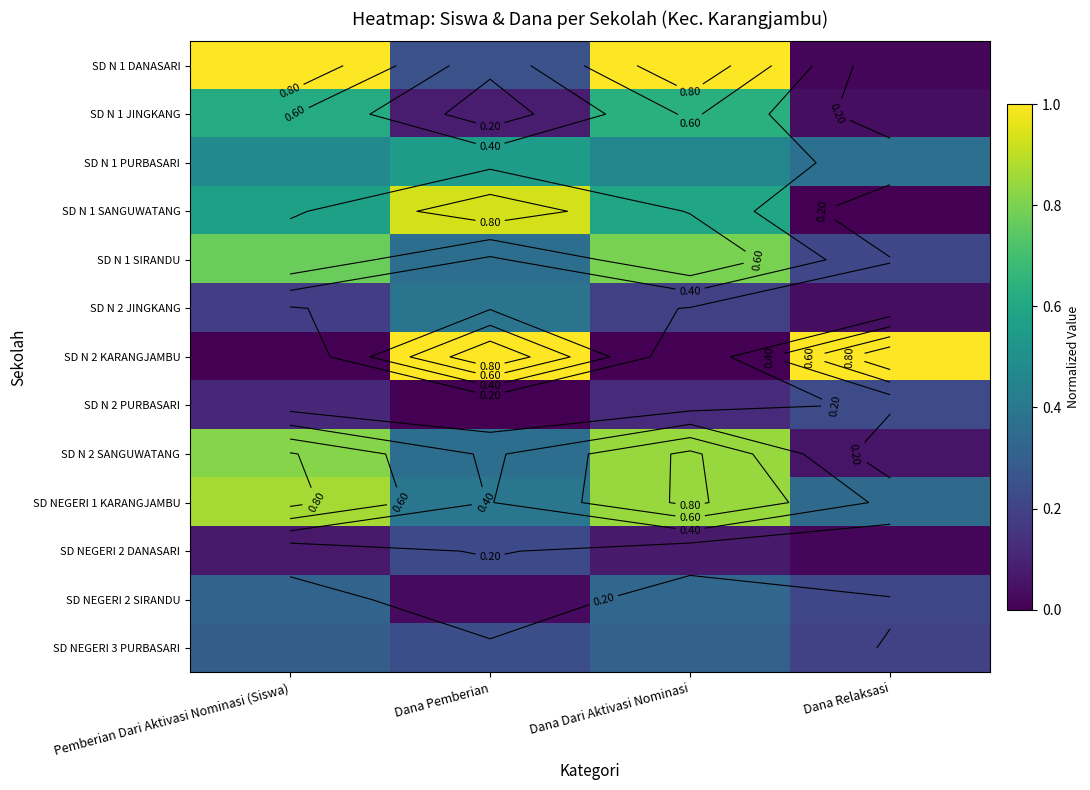

Rank the series at Dana Dari Aktivasi Nominasi from highest to lowest value.

SD N 1 DANASARI, SD N 2 SANGUWATANG, SD NEGERI 1 KARANGJAMBU, SD N 1 SIRANDU, SD N 1 JINGKANG, SD N 1 SANGUWATANG, SD N 1 PURBASARI, SD NEGERI 2 SIRANDU, SD NEGERI 3 PURBASARI, SD N 2 JINGKANG, SD N 2 PURBASARI, SD NEGERI 2 DANASARI, SD N 2 KARANGJAMBU